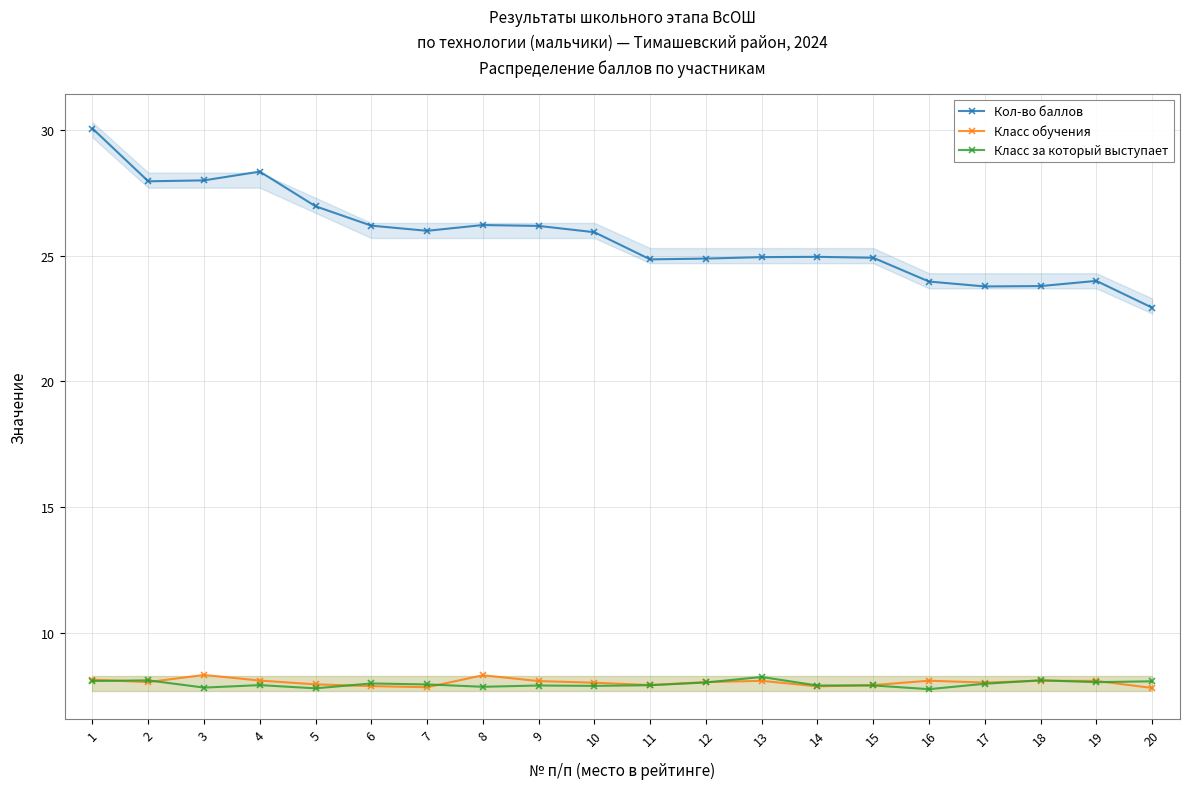

What is the difference between the Кол-во баллов values at 5 and 1?

3.1